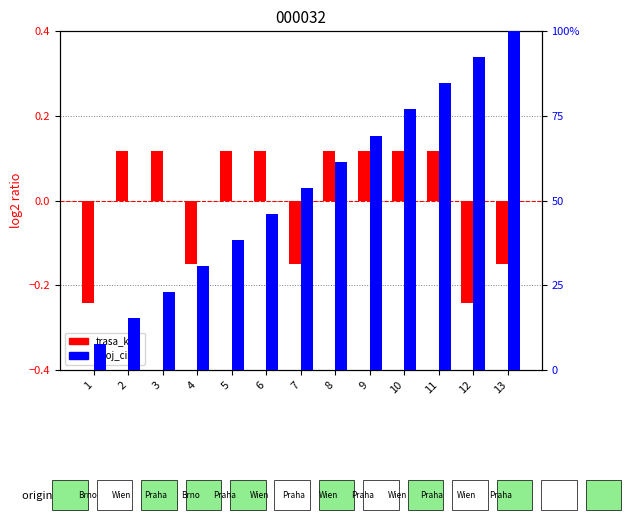

Which category has the lowest value across all series?

1